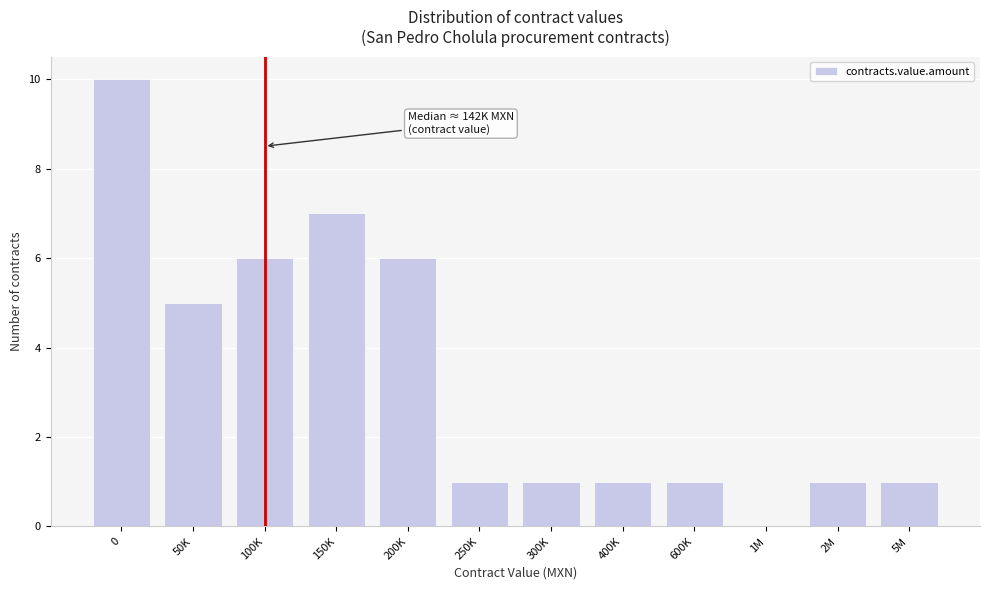

Reading left to right, list all the values displayed in this chart.

0=10	50K=5	100K=6	150K=7	200K=6	250K=1	300K=1	400K=1	600K=1	1M=0	2M=1	5M=1